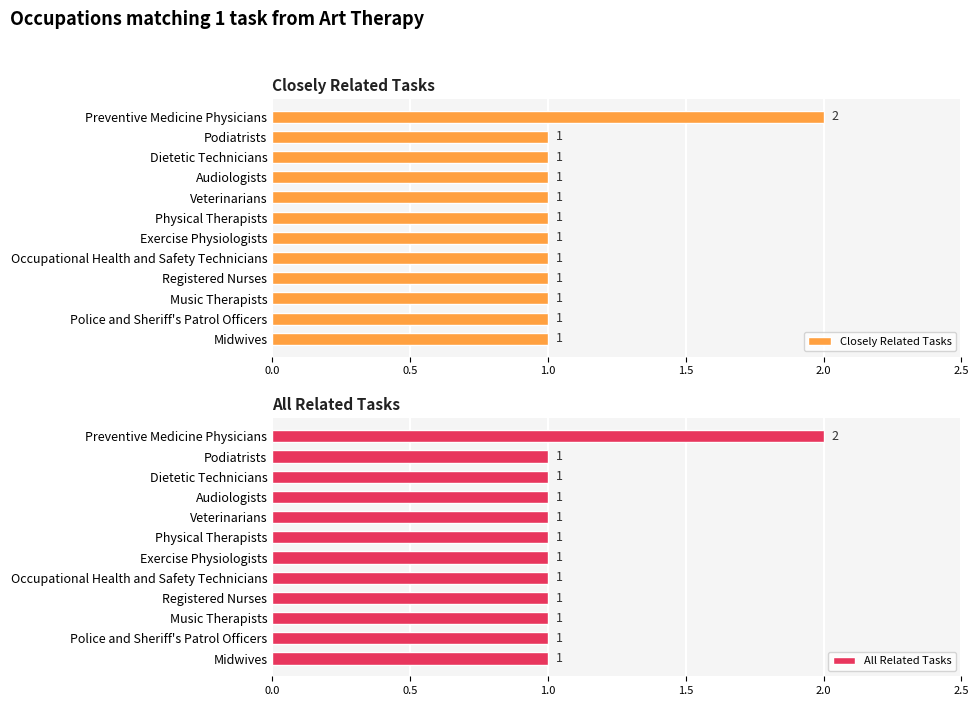

How many values in the All Related Tasks series exceed 1?

1